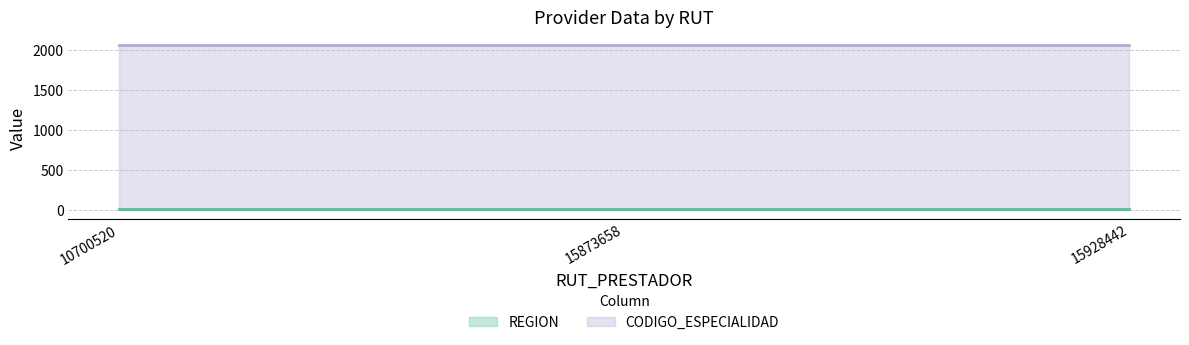

The CODIGO_ESPECIALIDAD series shows 941 at 10700520. True or false?

False